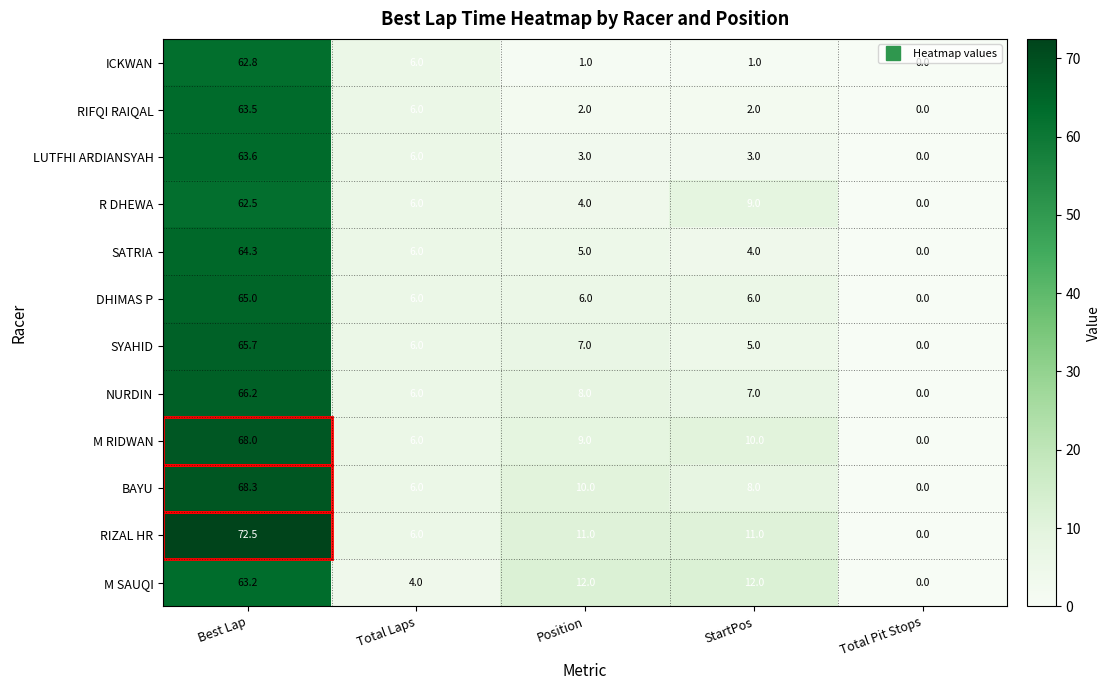

What is the difference between the maximum and minimum values in the SATRIA series?

64.3